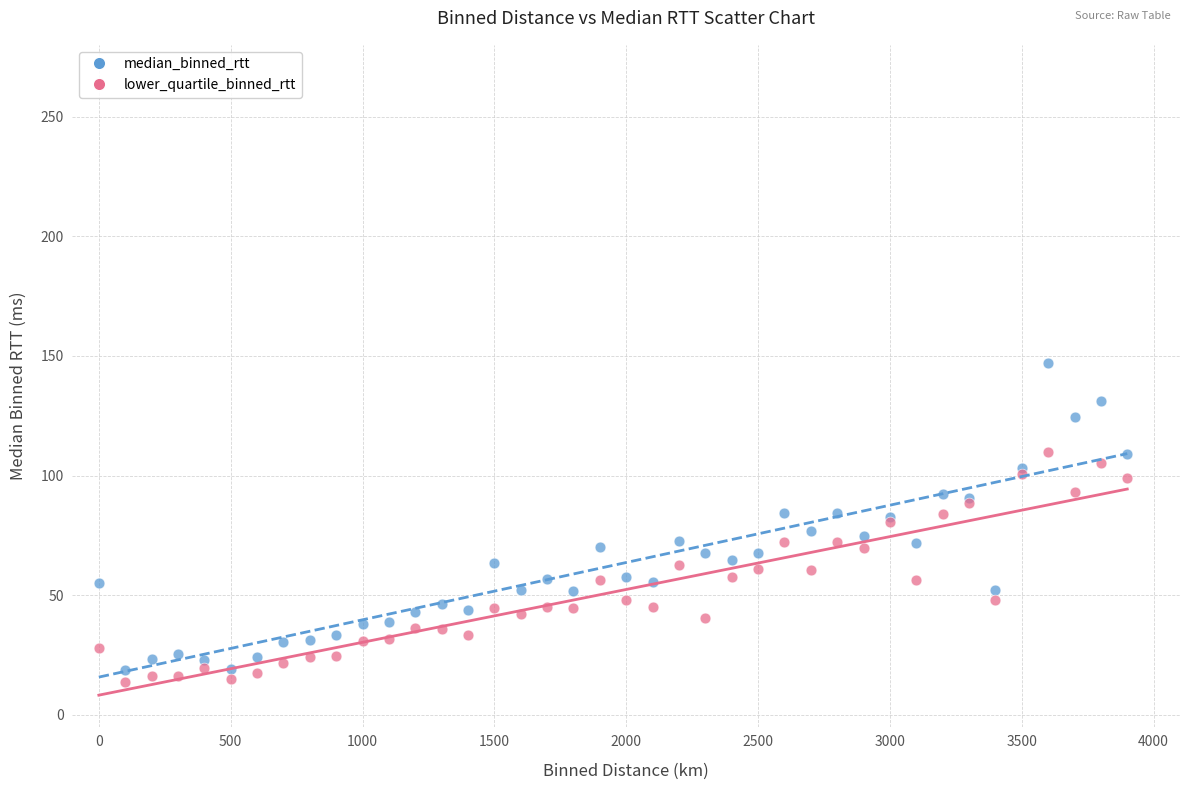

What is the X range (max minus min) for the scatter plot?

3900.0